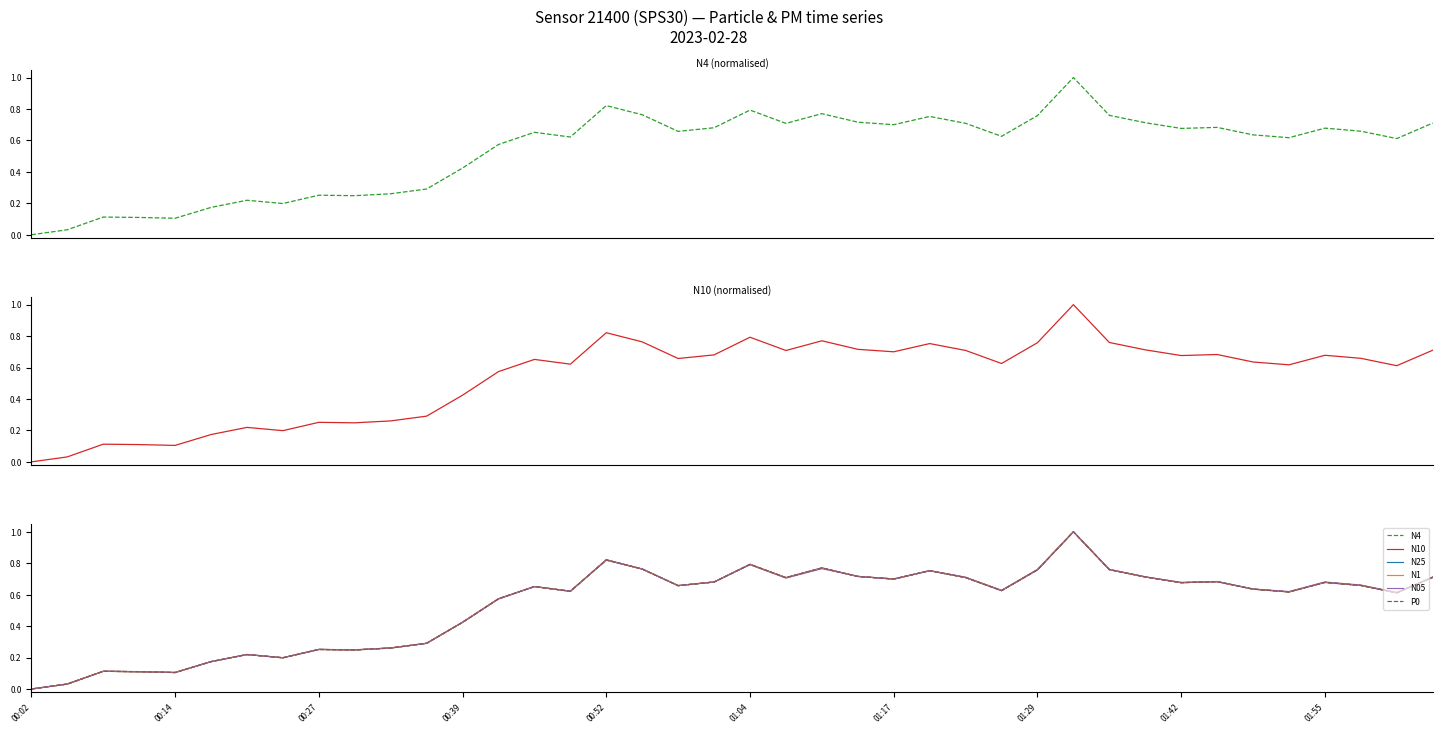

Does the chart display data point markers on the line(s)?

No